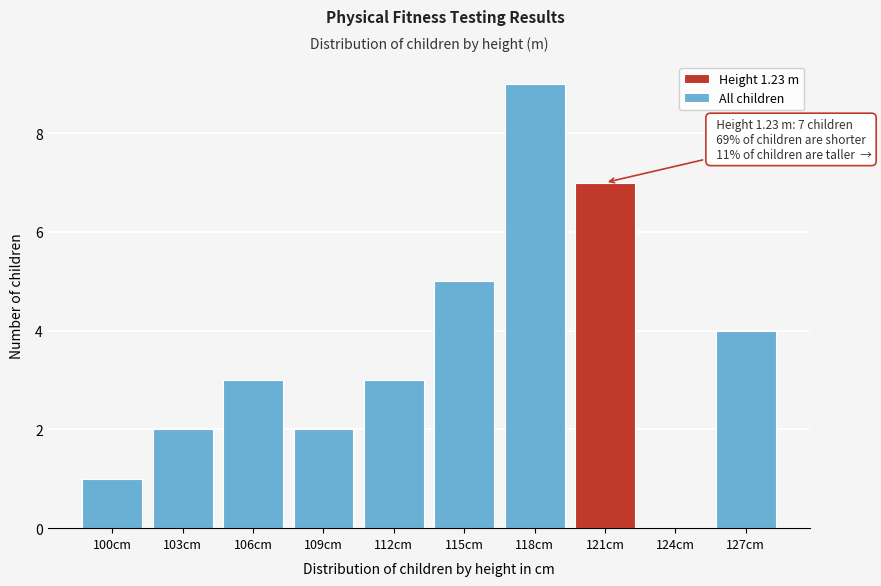

Reading left to right, transcribe all the data shown in this chart.

100cm=1	103cm=2	106cm=3	109cm=2	112cm=3	115cm=5	118cm=9	121cm=7	124cm=0	127cm=4